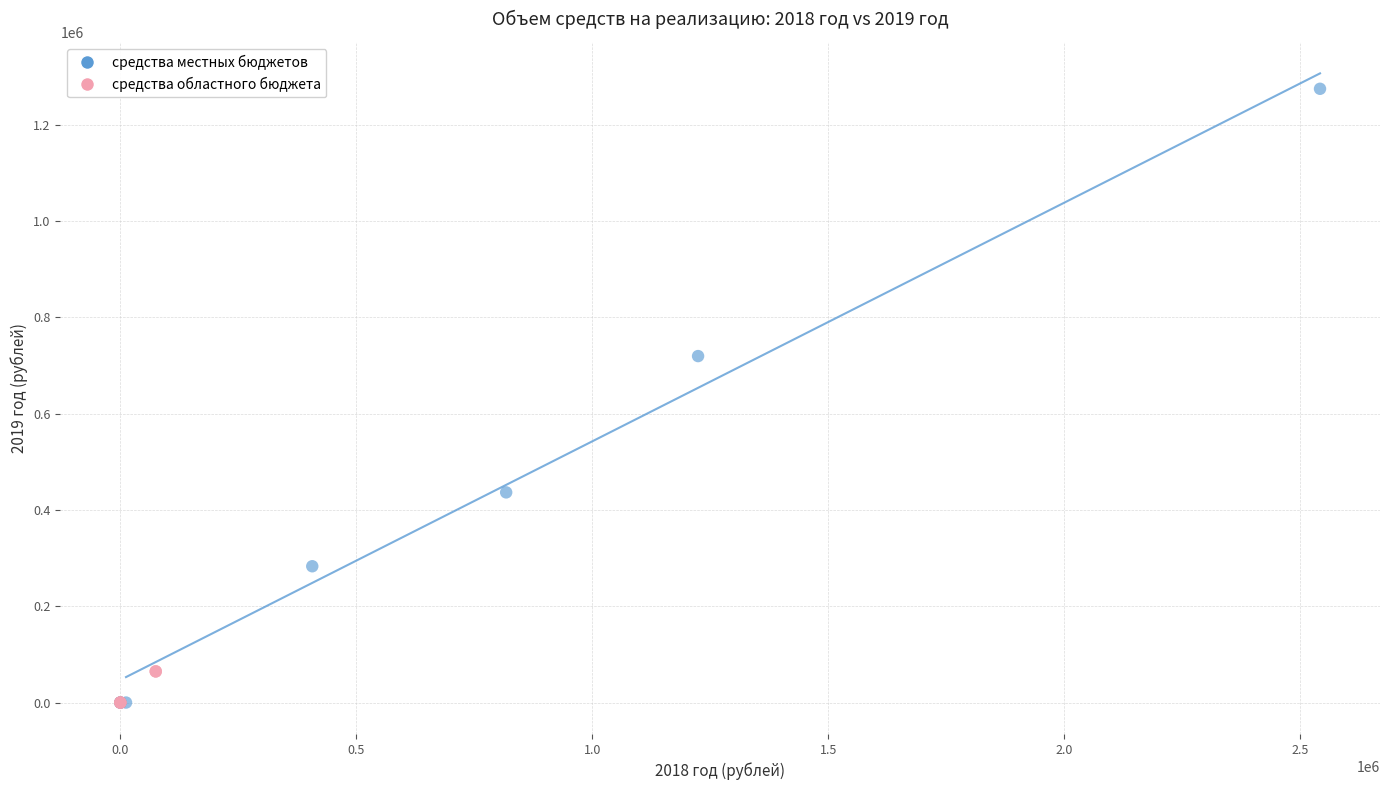

Which series has the largest Y range (max minus min)?

средства местных бюджетов